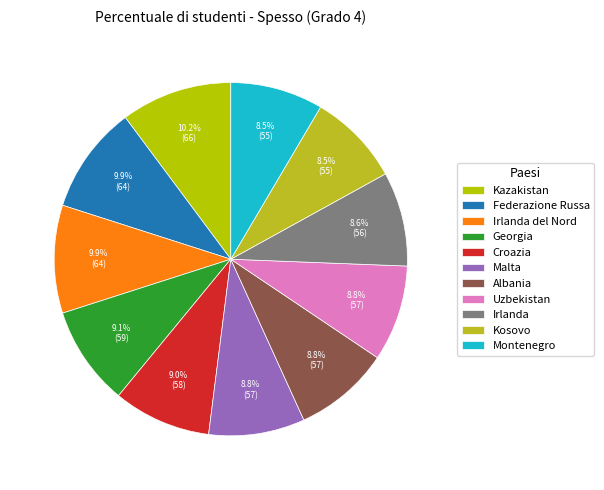

How many segments does this pie chart have?

11